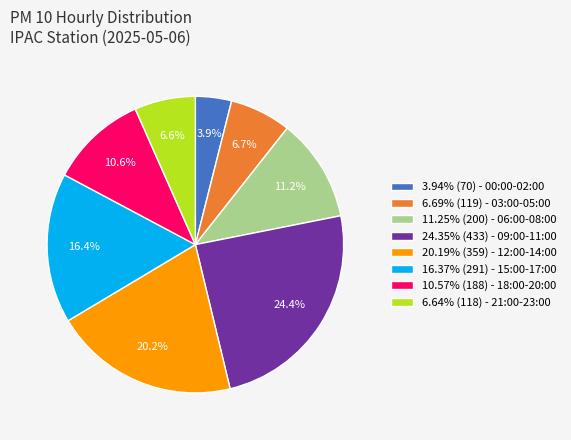

Does 16.37% (291) - 15:00-17:00 represent more than half of the total?

No